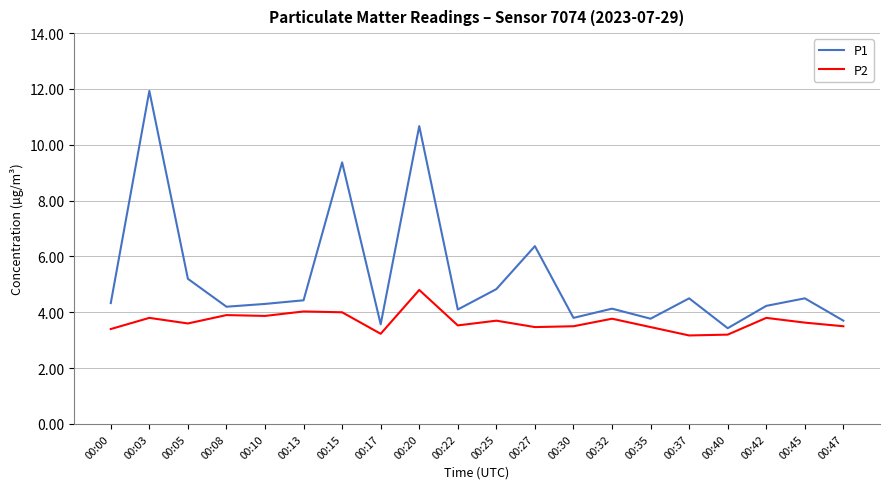

How many lines are shown in the chart?

2